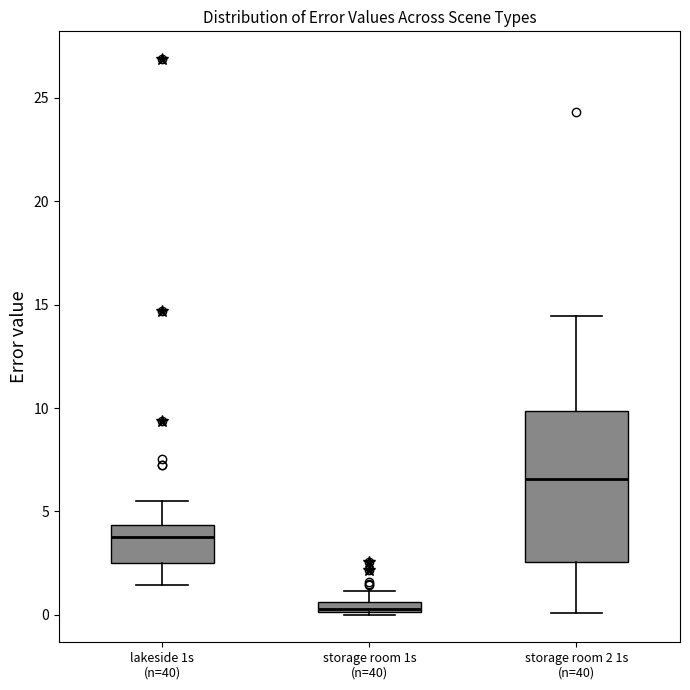

Where does the upper whisker of the box for lakeside 1s (n=40) end on the y-axis? The values are not printed on the chart, so give them approximately, as read against the axis.

5.5